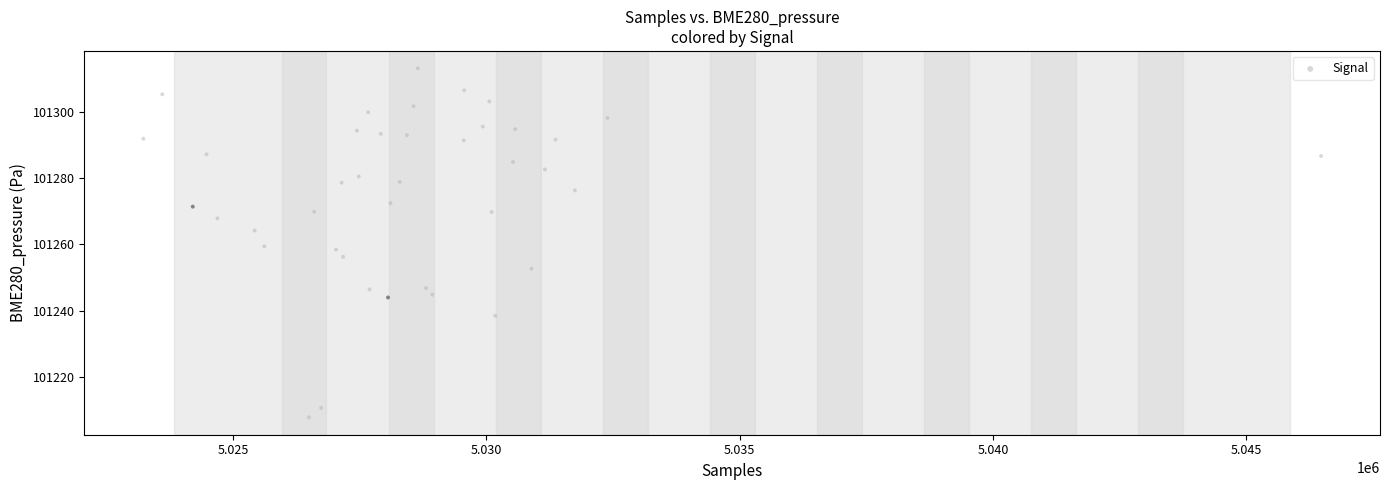

What is the range of X values (max minus min)?

23241.0